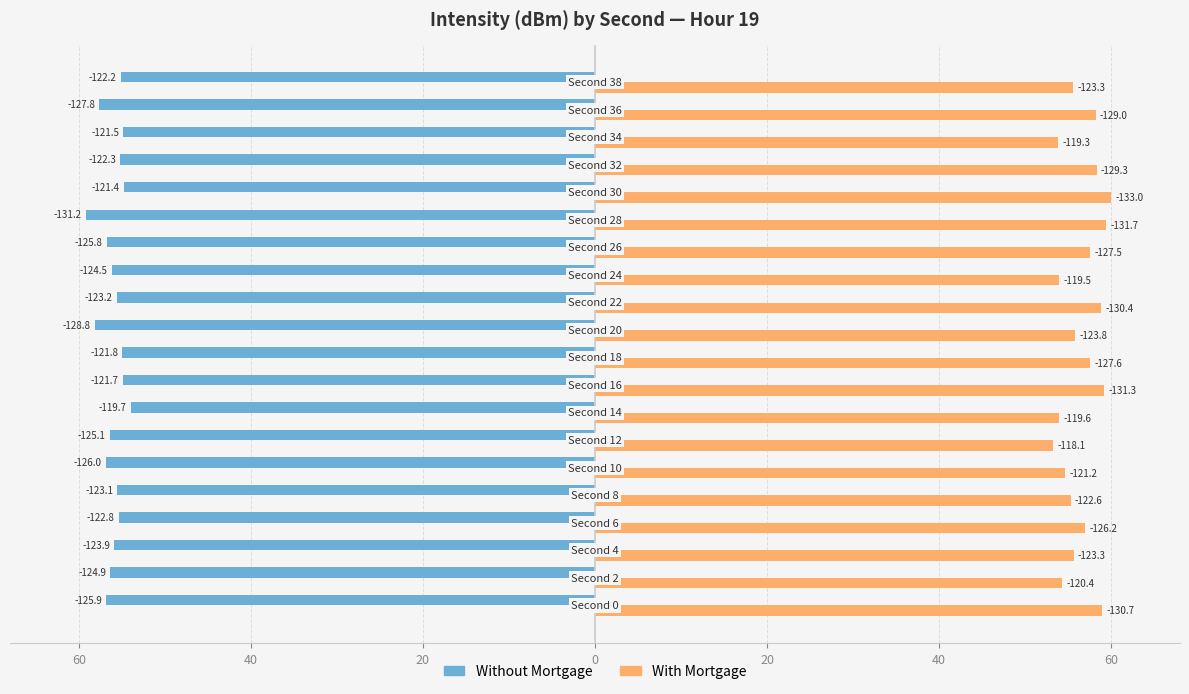

Reading right to left, extract all data points from this chart.

Without Mortgage: -55.1	-57.6	-54.8	-55.2	-54.7	-59.2	-56.7	-56.1	-55.6	-58.1	-54.9	-54.9	-54.0	-56.4	-56.8	-55.5	-55.4	-55.9	-56.3	-56.8
With Mortgage: 55.6	58.2	53.8	58.3	60.0	59.4	57.5	53.9	58.8	55.8	57.6	59.2	54.0	53.3	54.7	55.3	56.9	55.6	54.3	59.0